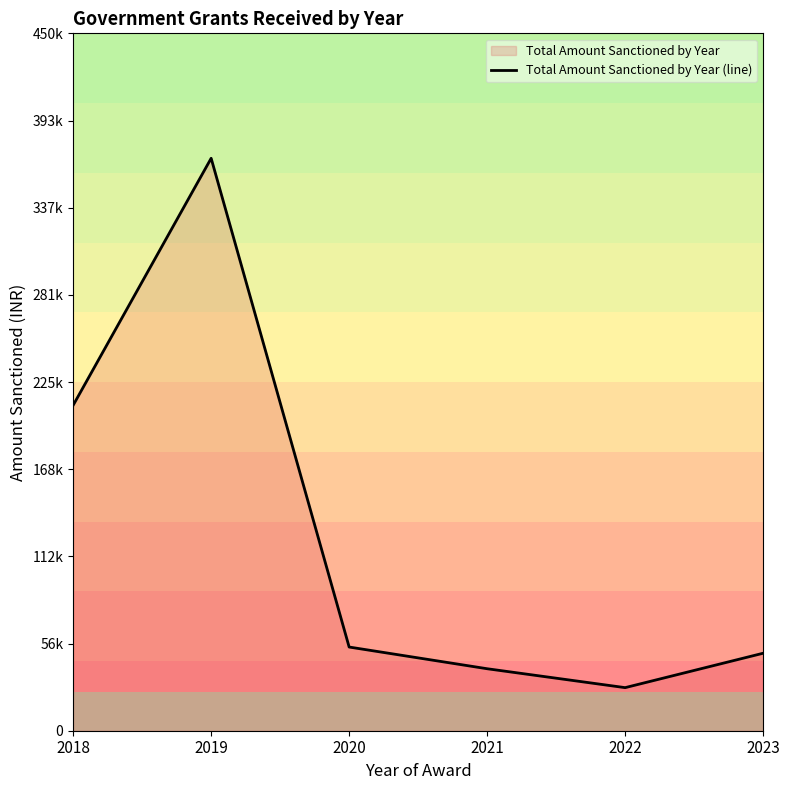

List the labels in order of value, smallest first.

2022, 2021, 2023, 2020, 2018, 2019